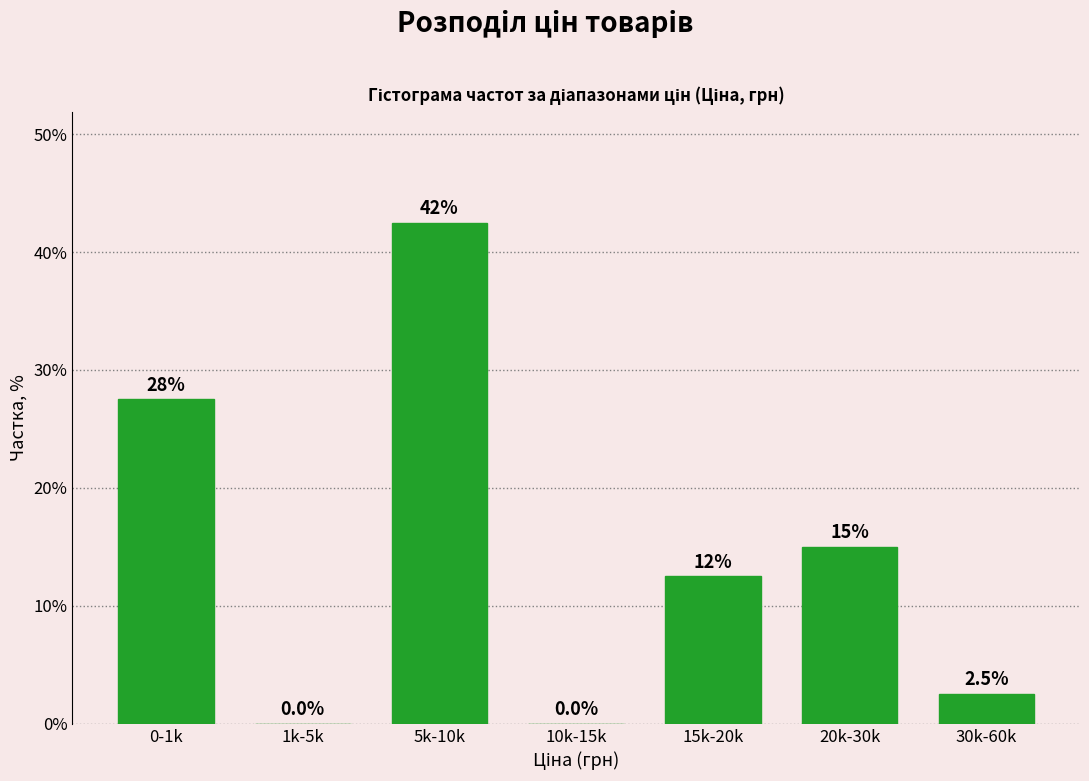

Reading left to right, list all the values displayed in this chart.

0-1k=27.5	1k-5k=0.0	5k-10k=42.5	10k-15k=0.0	15k-20k=12.5	20k-30k=15.0	30k-60k=2.5